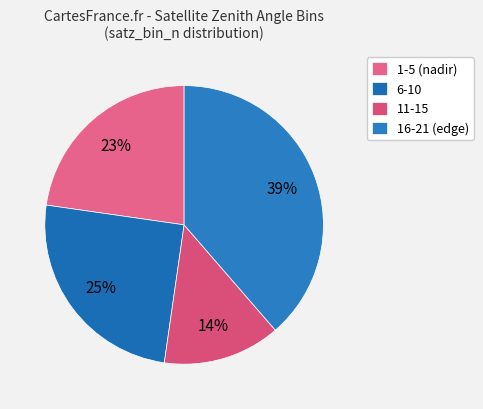

What is the largest slice in the pie chart?

16-21 (edge)